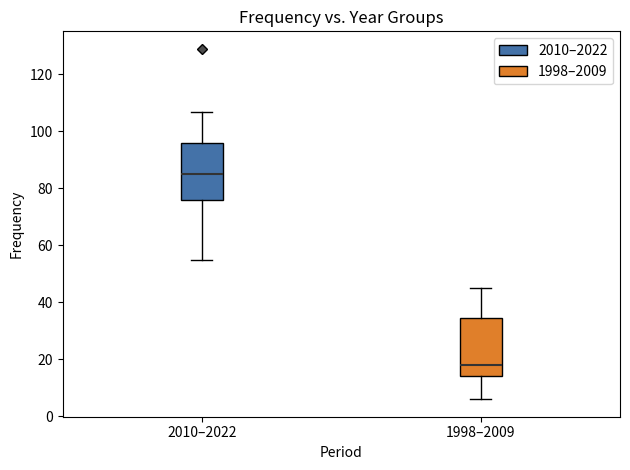

Where is the upper edge of the box for 2010–2022 on the y-axis? The values are not printed on the chart, so give them approximately, as read against the axis.

96